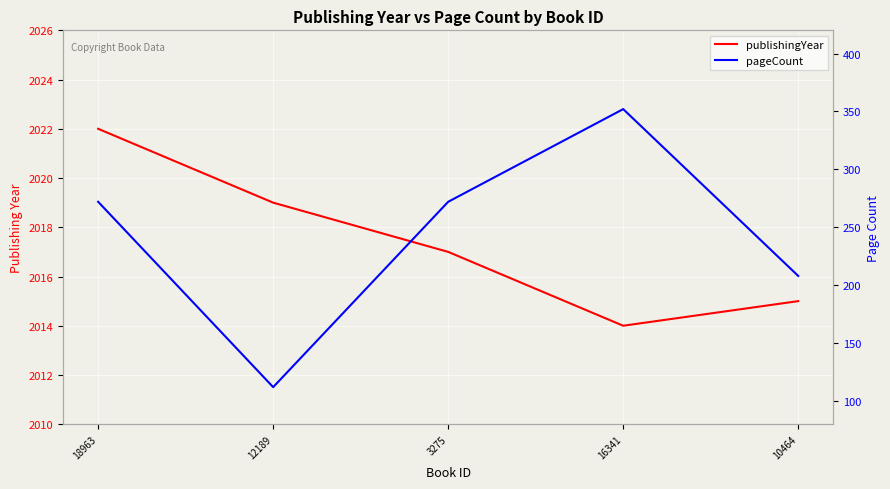

Which series has the largest range (max minus min)?

pageCount